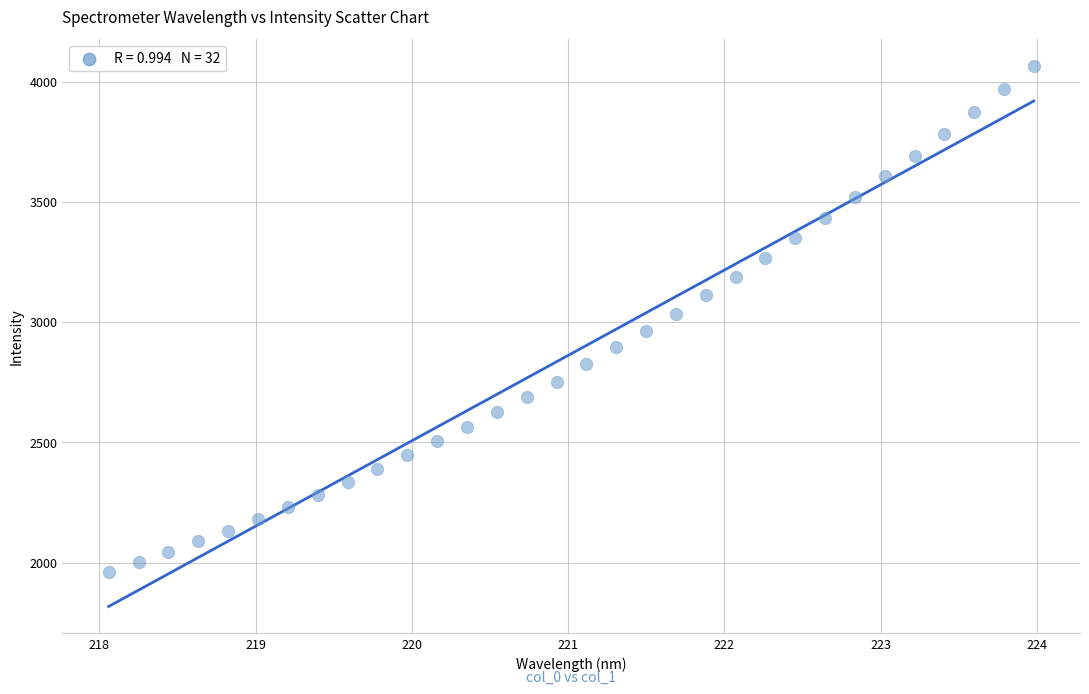

What is the range of Y values (max minus min)?

2104.3